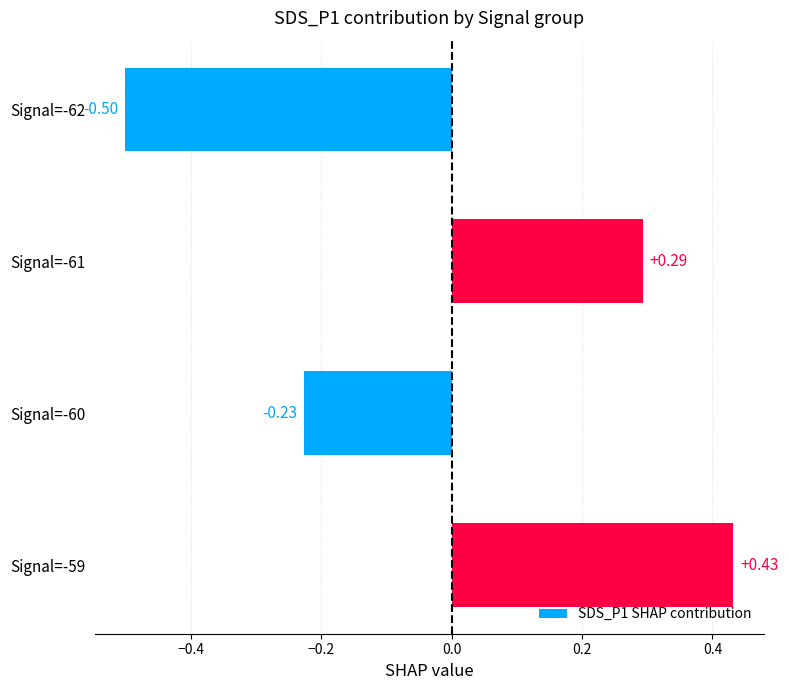

What is the difference between the second highest and second lowest values?

0.5